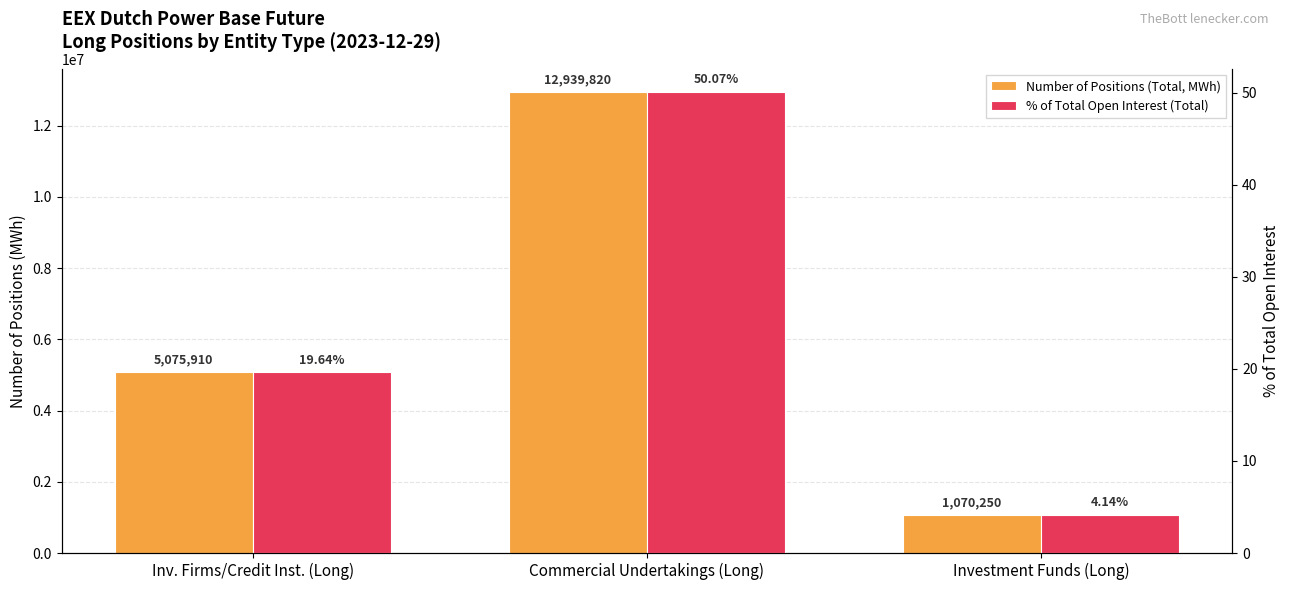

What is the sum of the % of Total Open Interest (Total) values at Investment Funds (Long) and Commercial Undertakings (Long)?

54.2